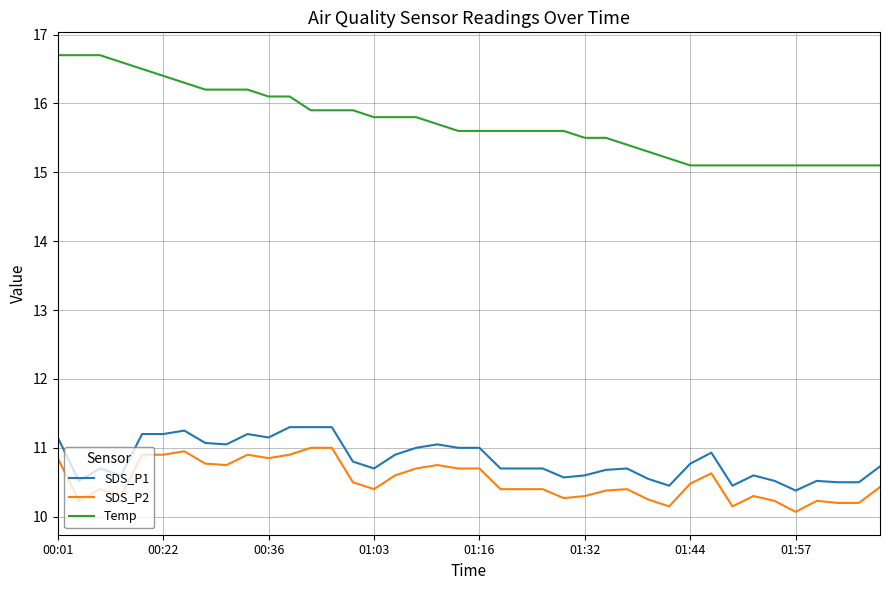

What is the minimum value for SDS_P1?

10.4